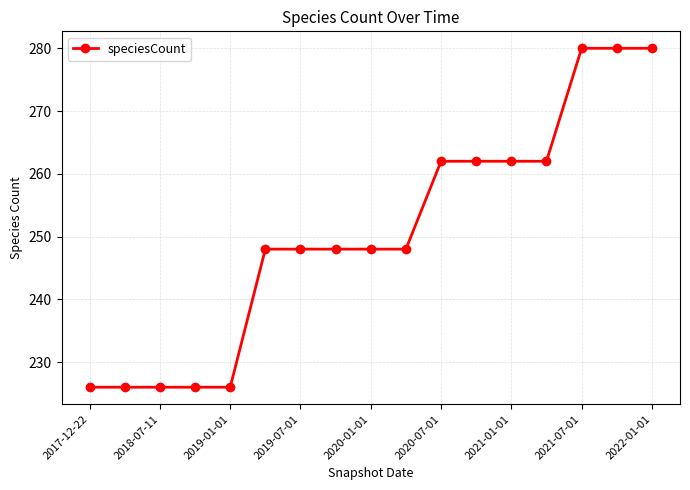

What is the greatest value displayed?

280